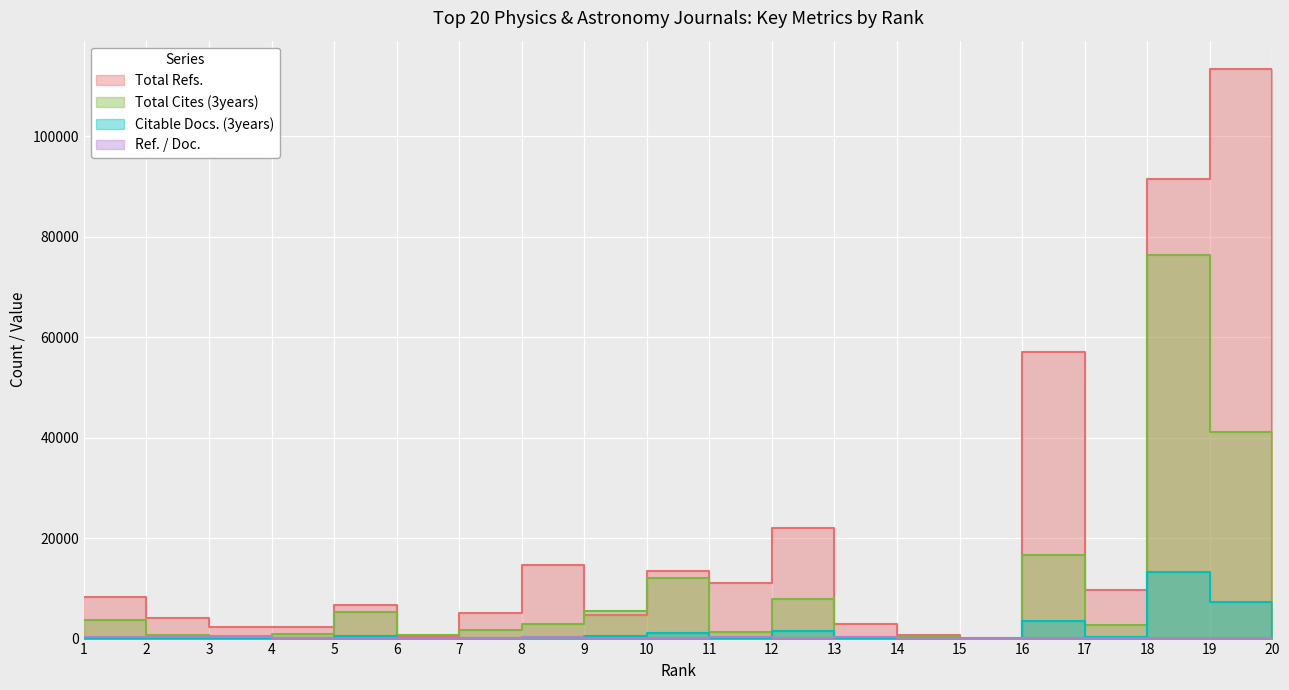

What is the spread (max minus min) of values at 20?

5248